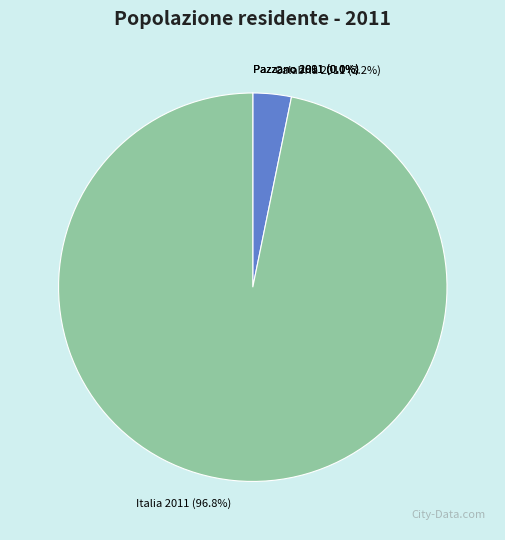

Does any single category account for the majority?

Yes